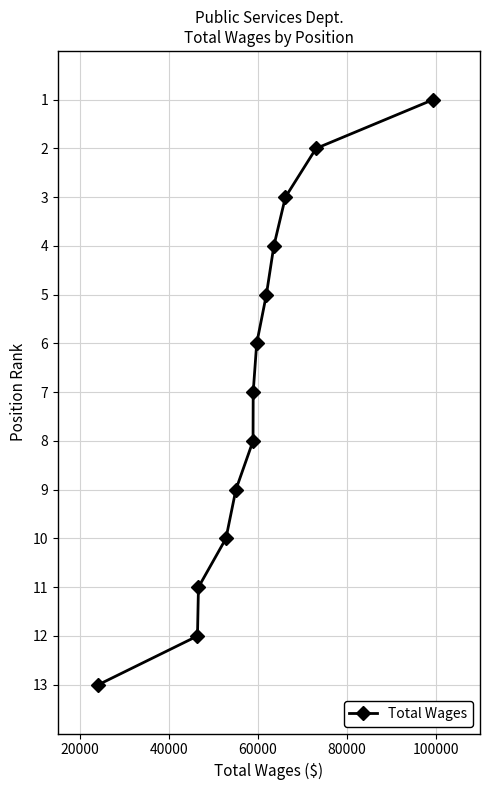

What is the difference between the maximum and minimum values?

12